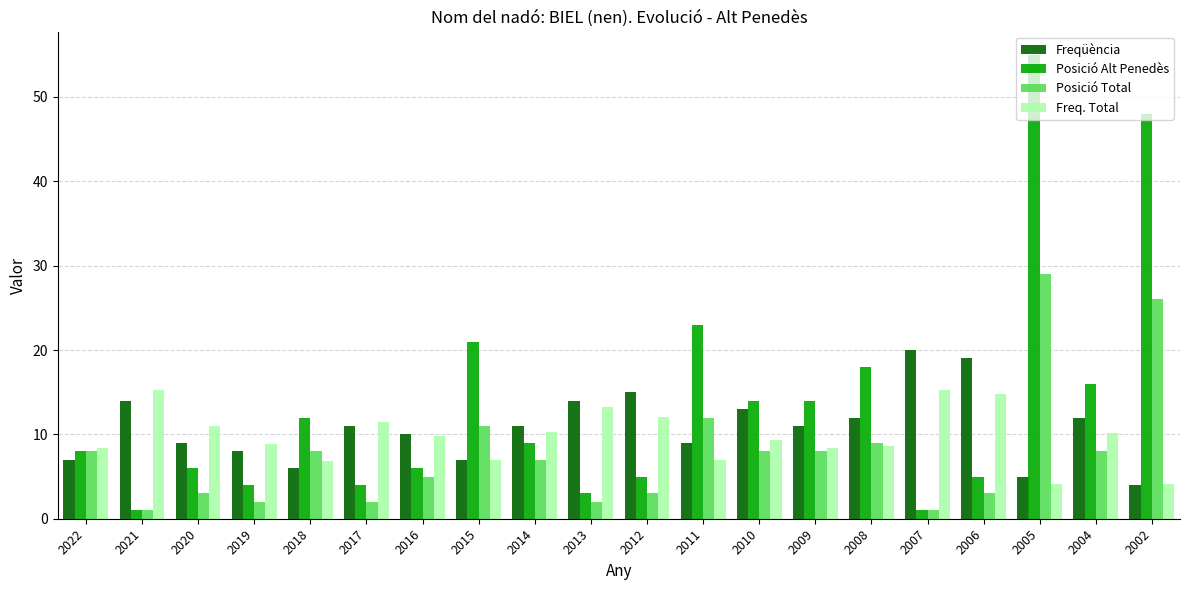

The value of Posició Alt Penedès at 2022 is 11.0. True or false?

False